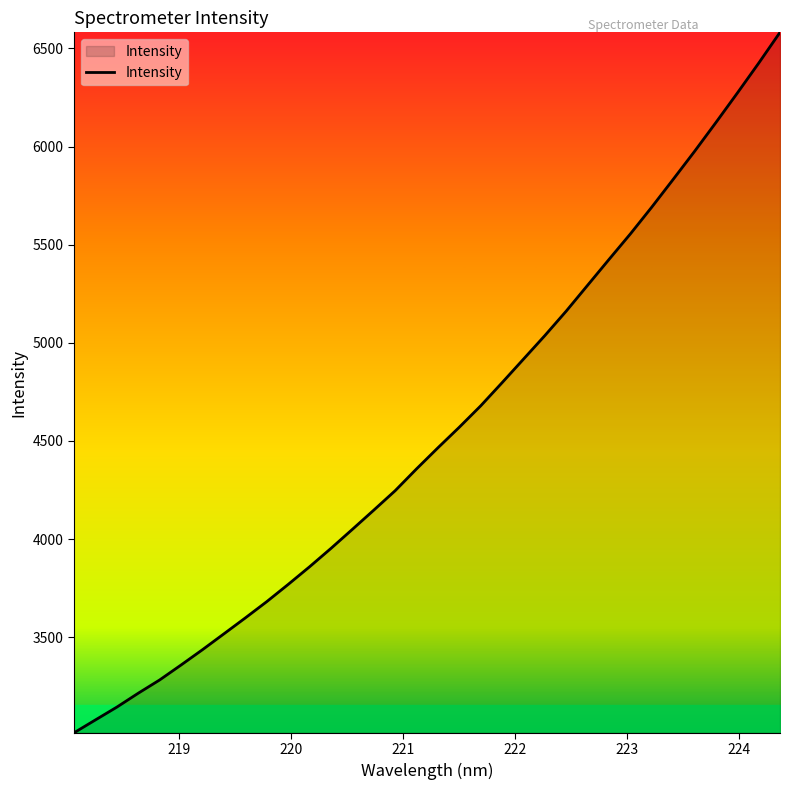

What is the maximum value shown in the chart?

6581.7